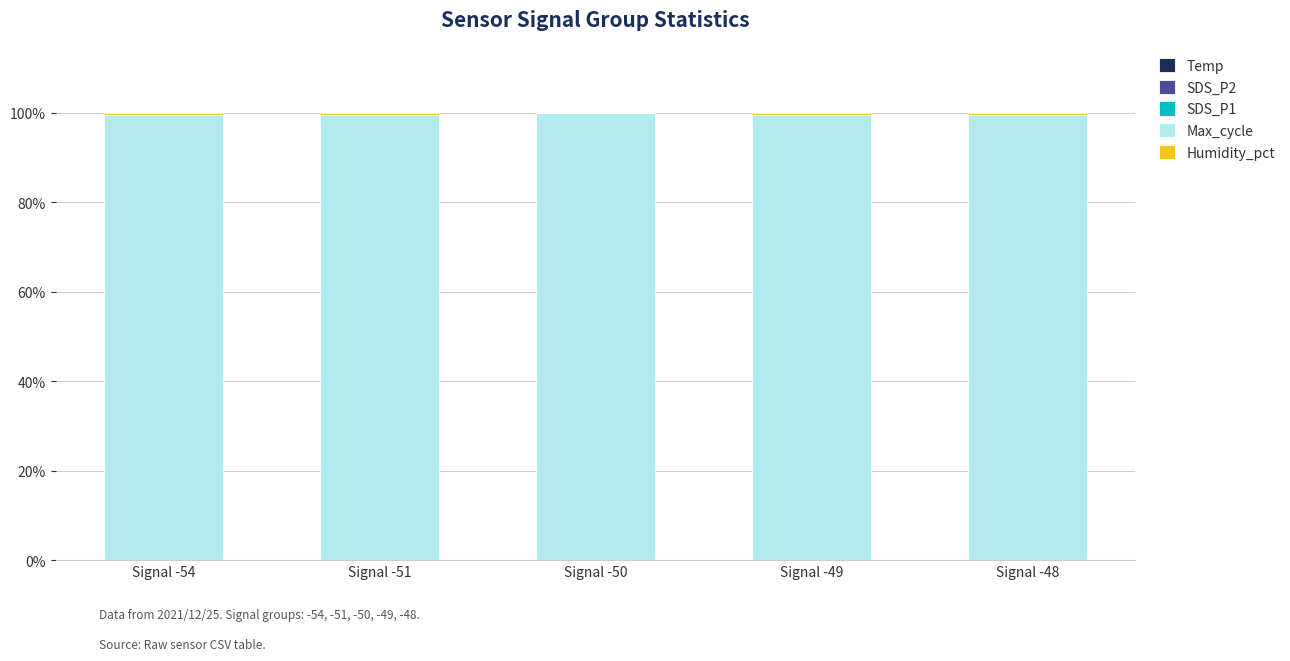

Count the number of categories in the chart.

5